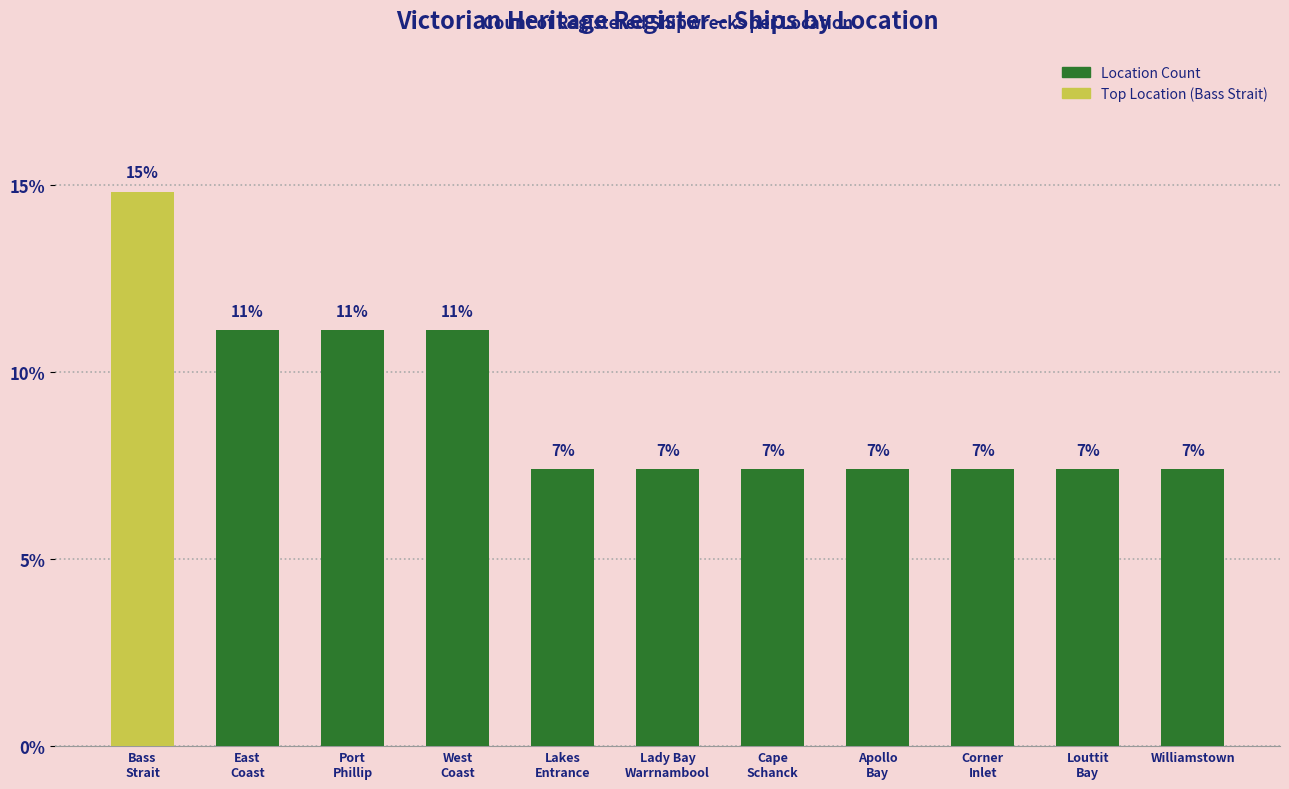

What is the change in value from Bass
Strait to West
Coast?

-3.7